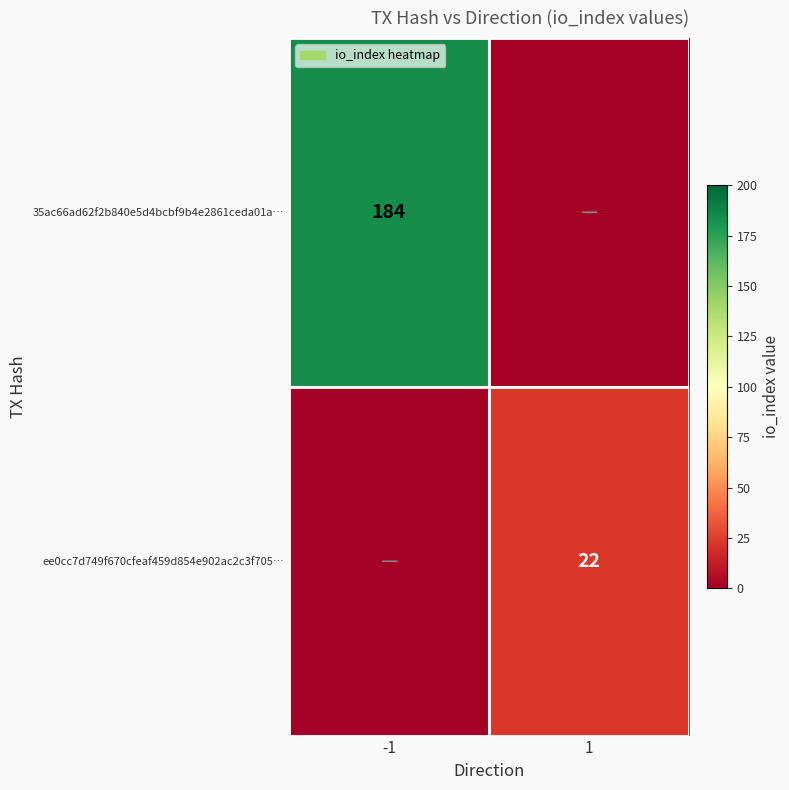

The ee0cc7d749f670cfeaf459d854e902ac2c3f705… series shows 22 at 1. True or false?

True